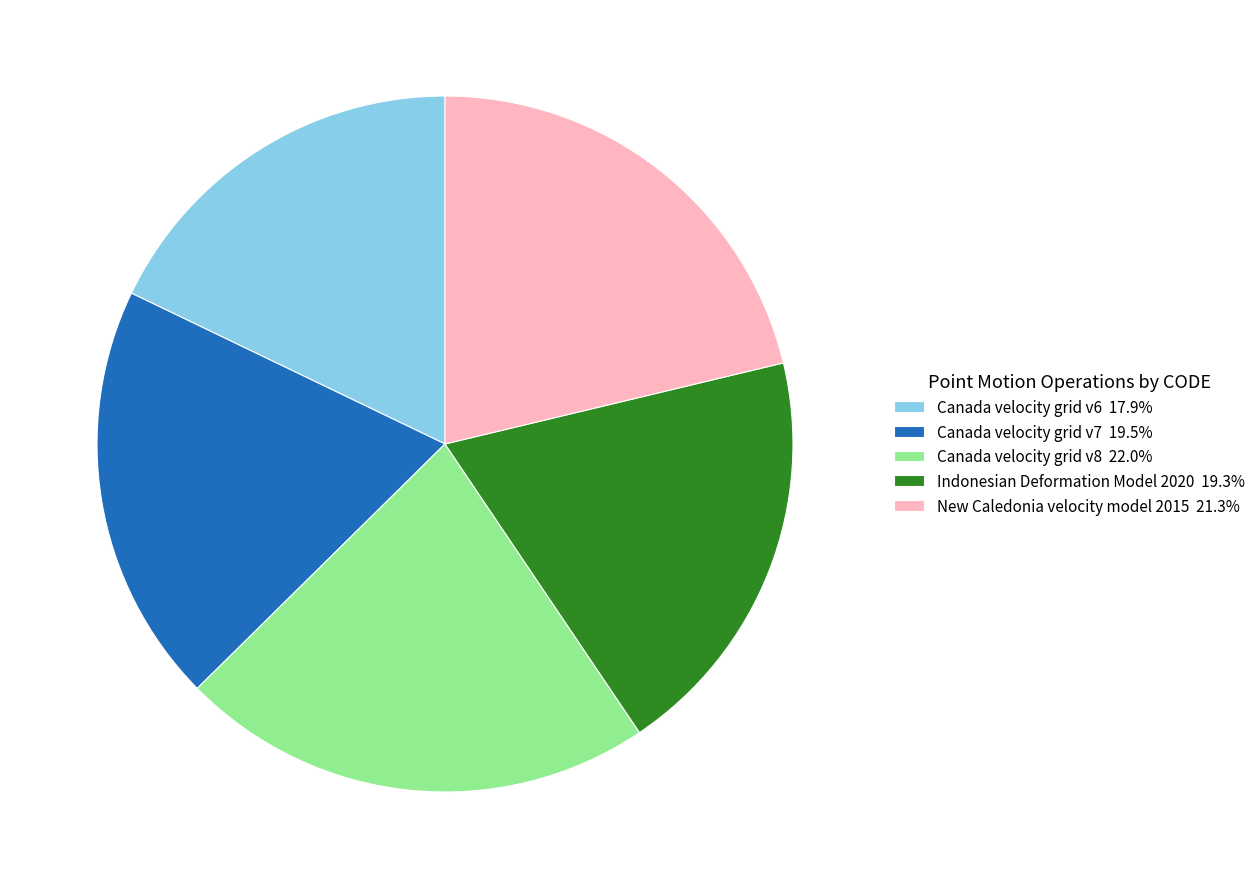

Combined, do Indonesian Deformation Model 2020 19.3% and New Caledonia velocity model 2015 21.3% account for over 50%?

No